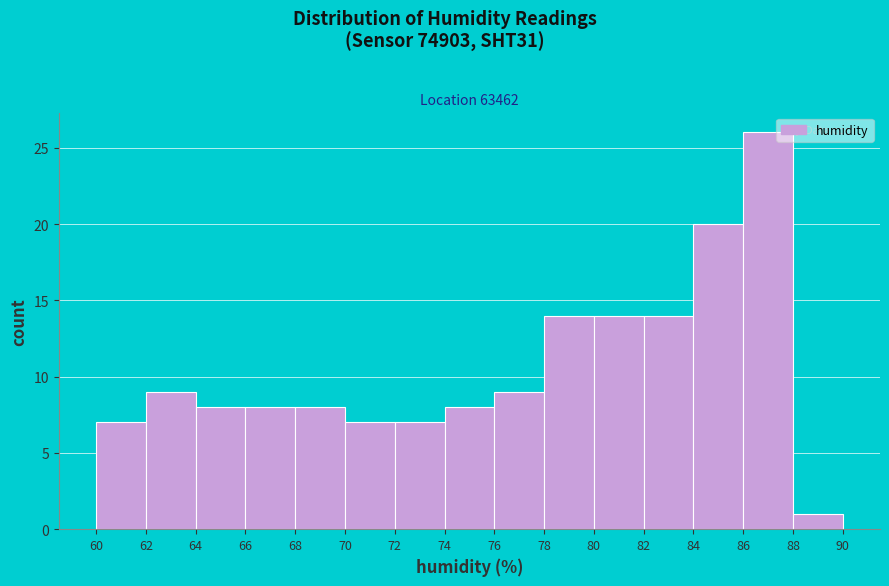

Reading left to right, transcribe this chart: for each bar, give the range it covers on the x-axis and its height. The values are not printed on the chart, so give them approximately, as read against the axis.

60 to 62: 7
62 to 64: 9
64 to 66: 8
66 to 68: 8
68 to 70: 8
70 to 72: 7
72 to 74: 7
74 to 76: 8
76 to 78: 9
78 to 80: 14
80 to 82: 14
82 to 84: 14
84 to 86: 20
86 to 88: 26
88 to 90: 1